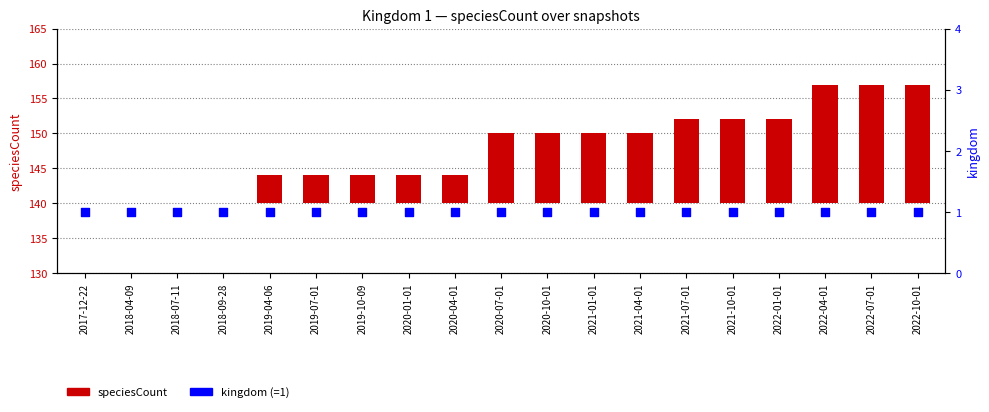

Is the value of kingdom at 2017-12-22 greater than the value of speciesCount at 2018-07-11?

Yes